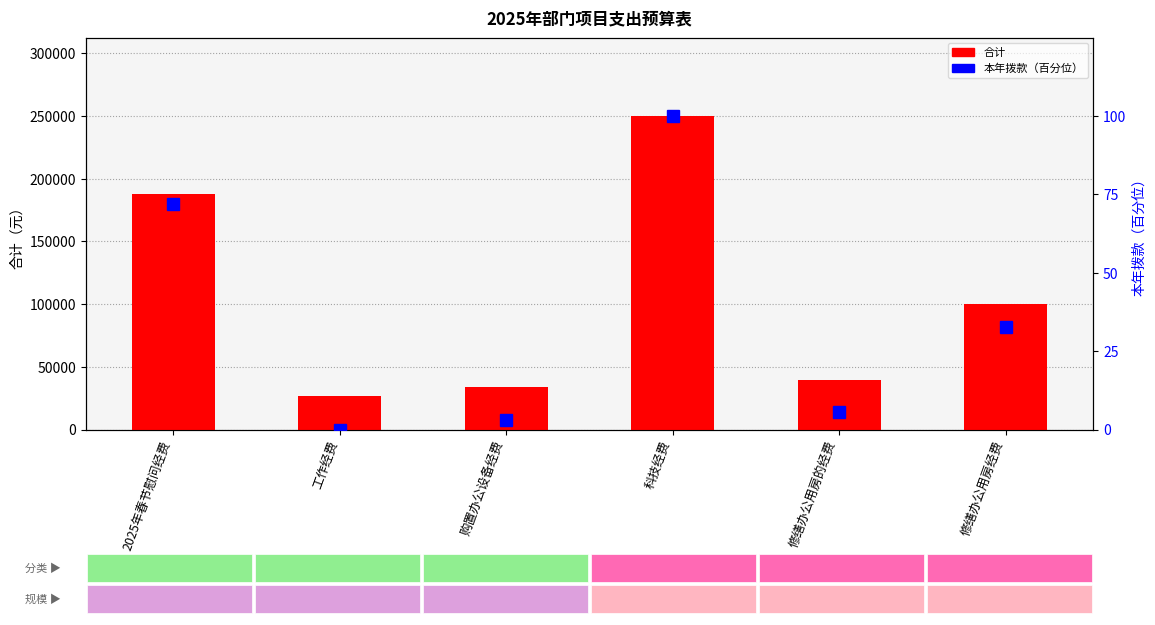

True or false: 本年拨款（百分位） has a value of 5.5 at 修缮办公用房的经费.

True